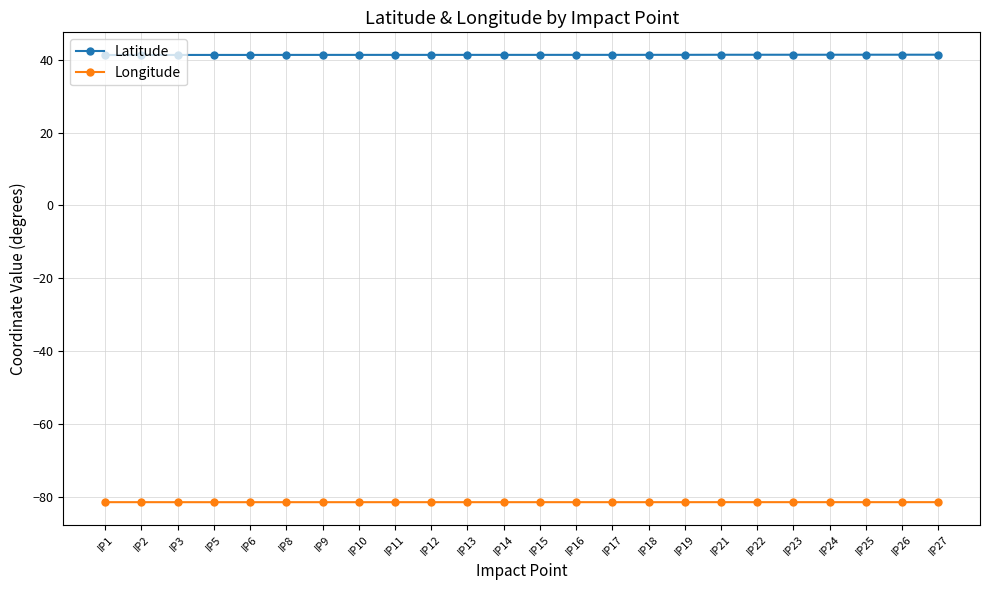

What is the value of the Latitude point at the 5th from the left?

41.4